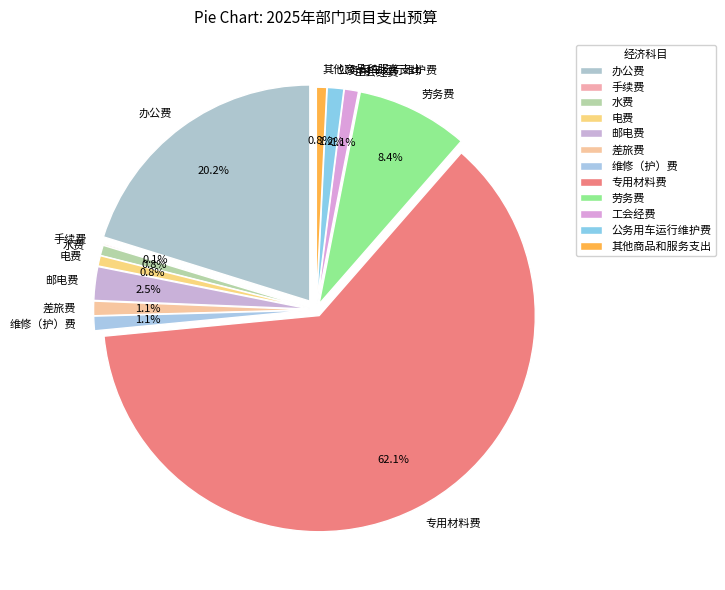

Does any single category account for the majority?

Yes